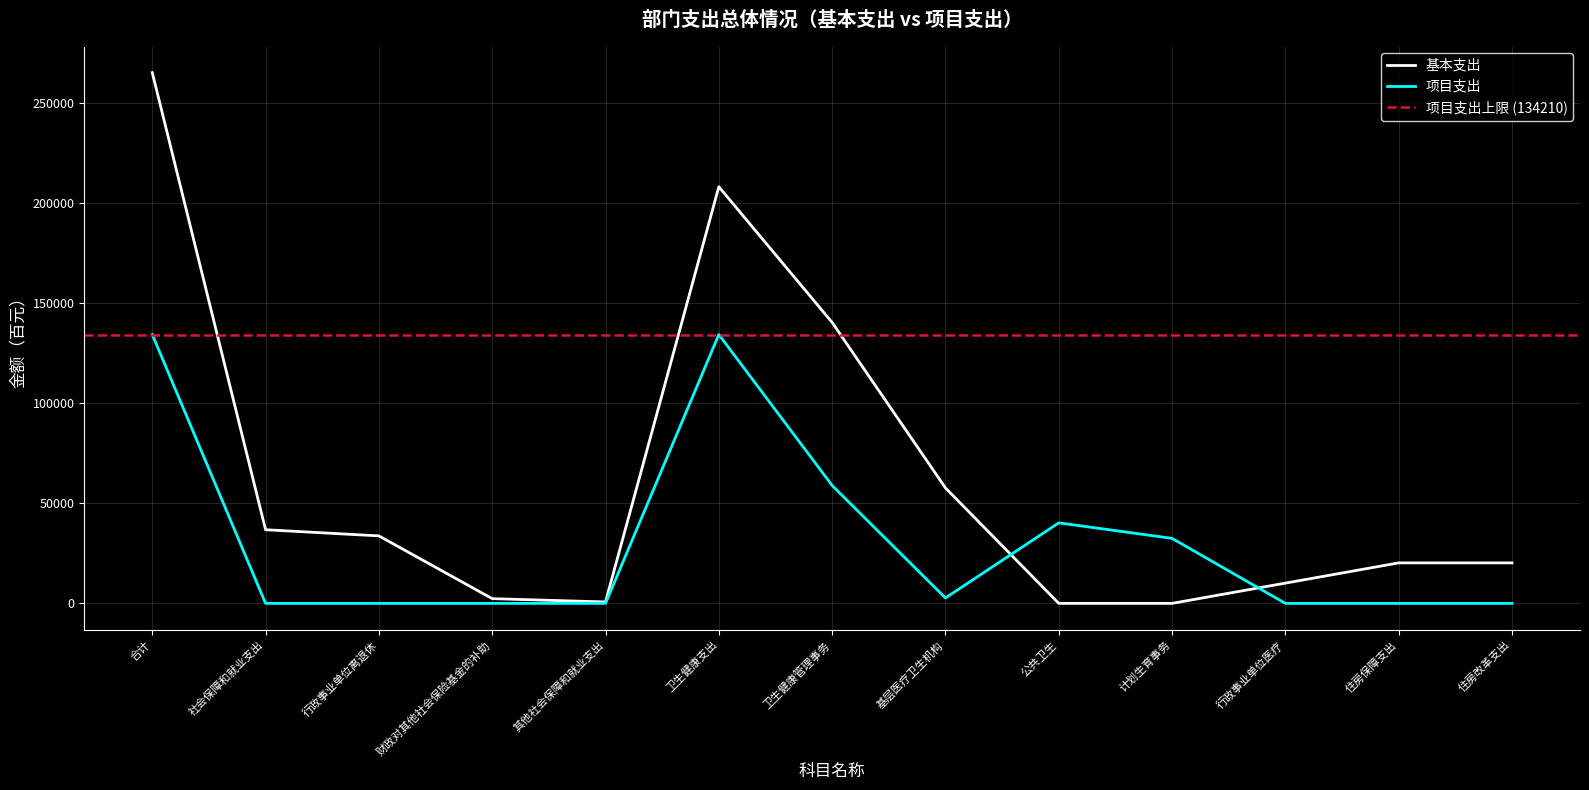

The 基本支出 series shows 20214 at 住房保障支出. True or false?

True